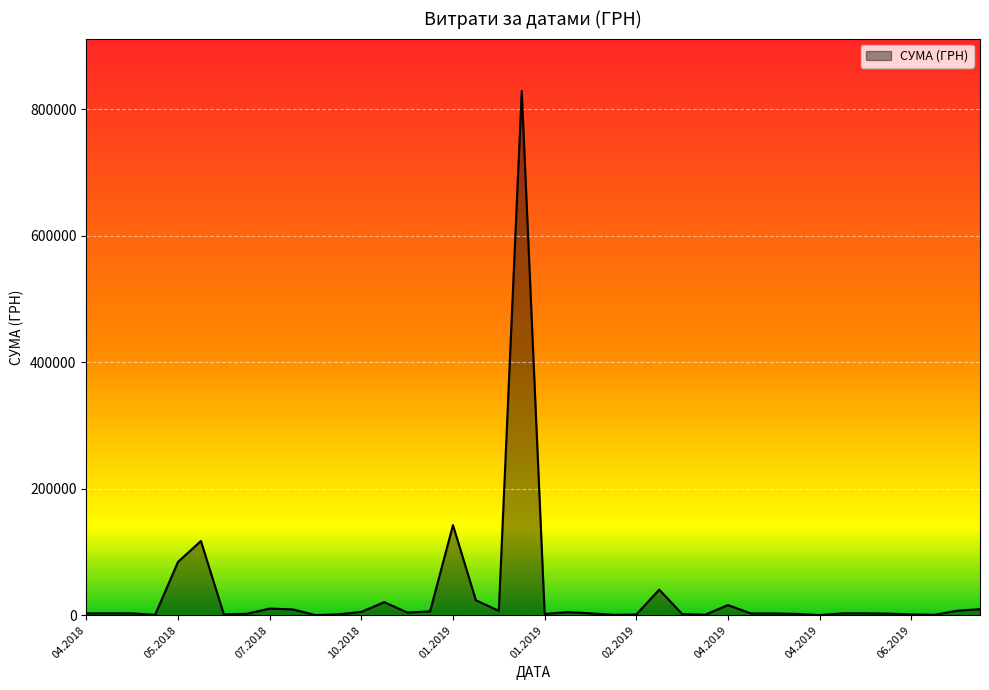

What is the difference between the maximum and minimum values?

828480.7